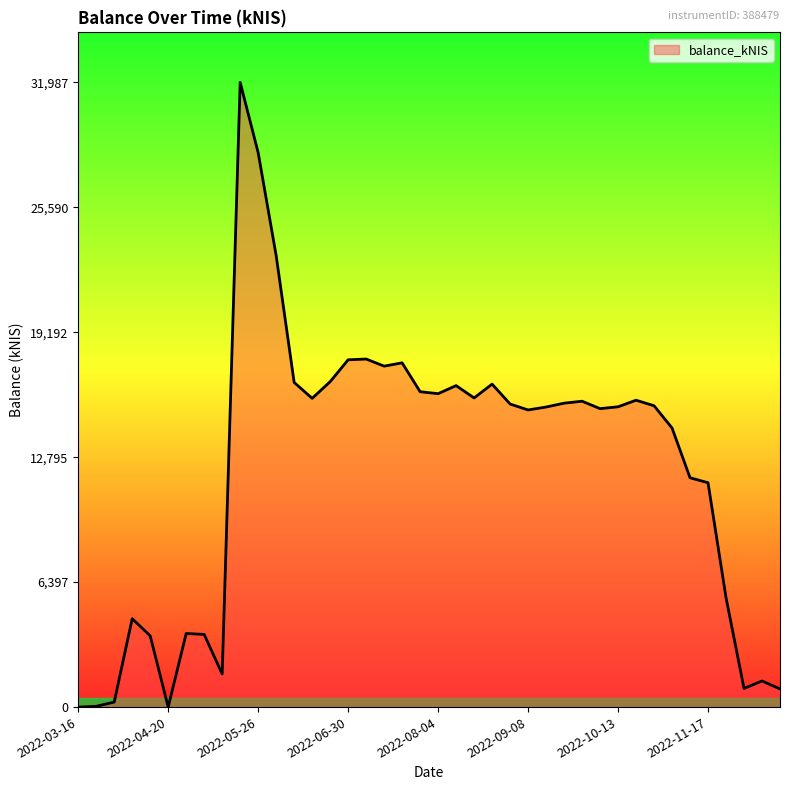

What is the difference between the maximum and minimum values?

31987.6